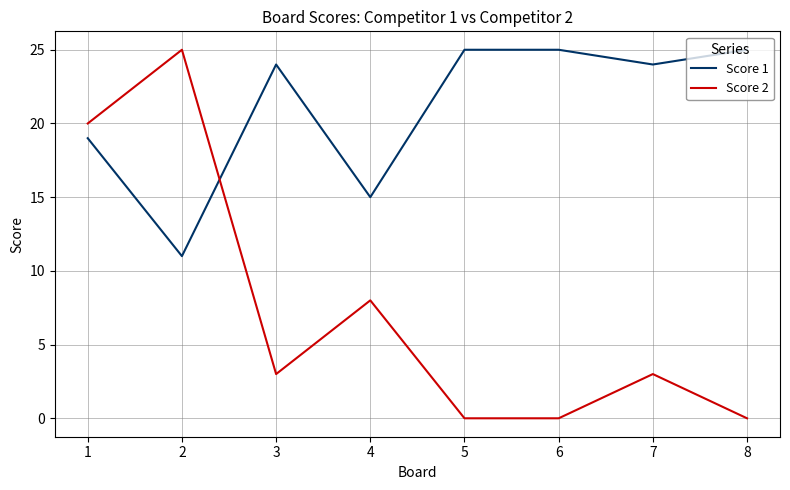

Which series has the largest range (max minus min)?

Score 2